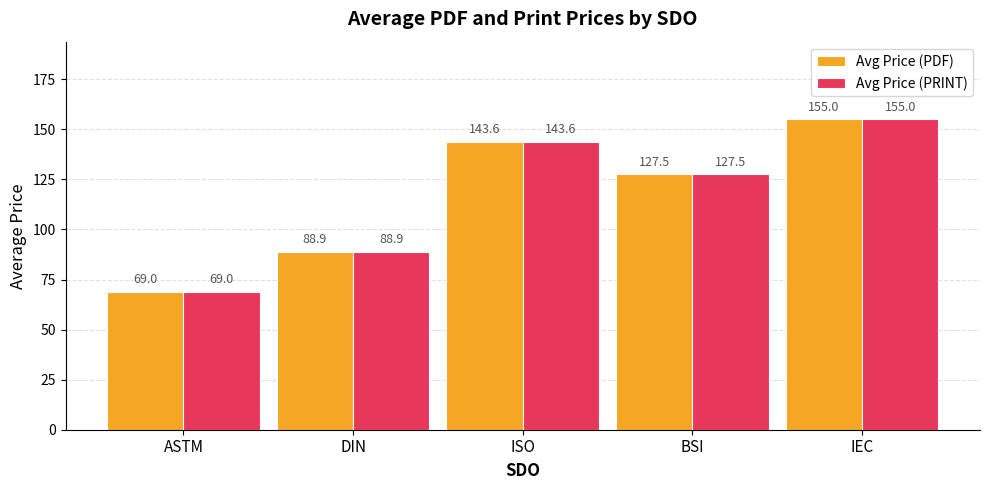

Where is Avg Price (PRINT) nearest to the value 112?

BSI